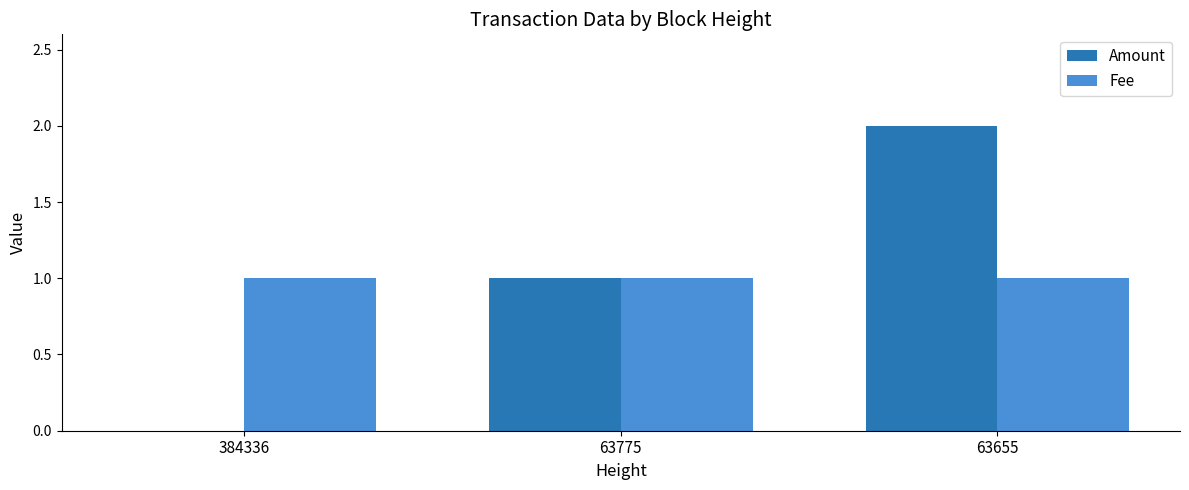

How many groups of bars are there?

3